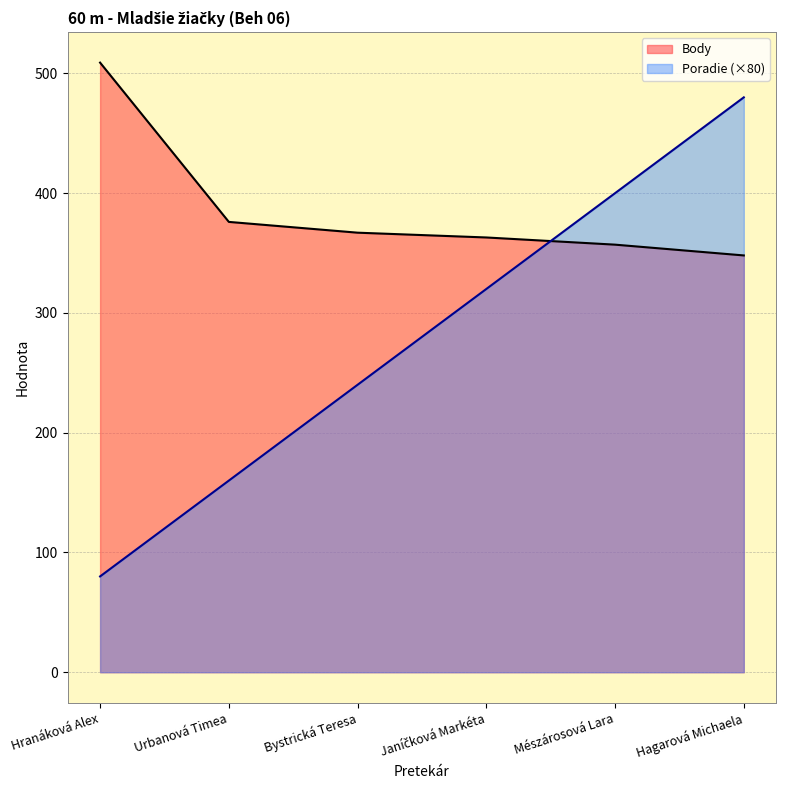

At which category is the sum across all series the highest?

Hagarová Michaela